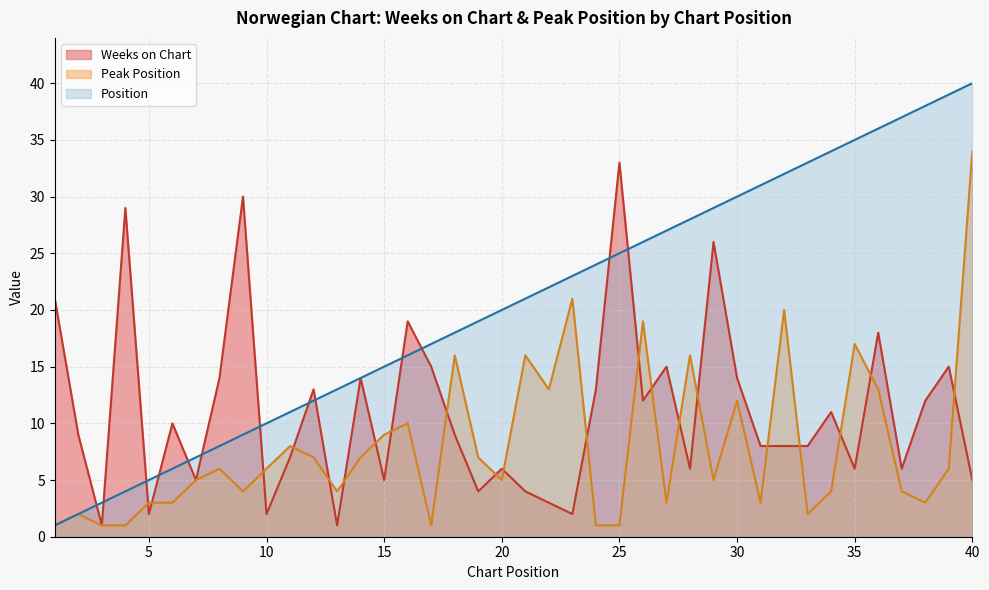

Between 2 and 26, which series saw the biggest shift?

Position